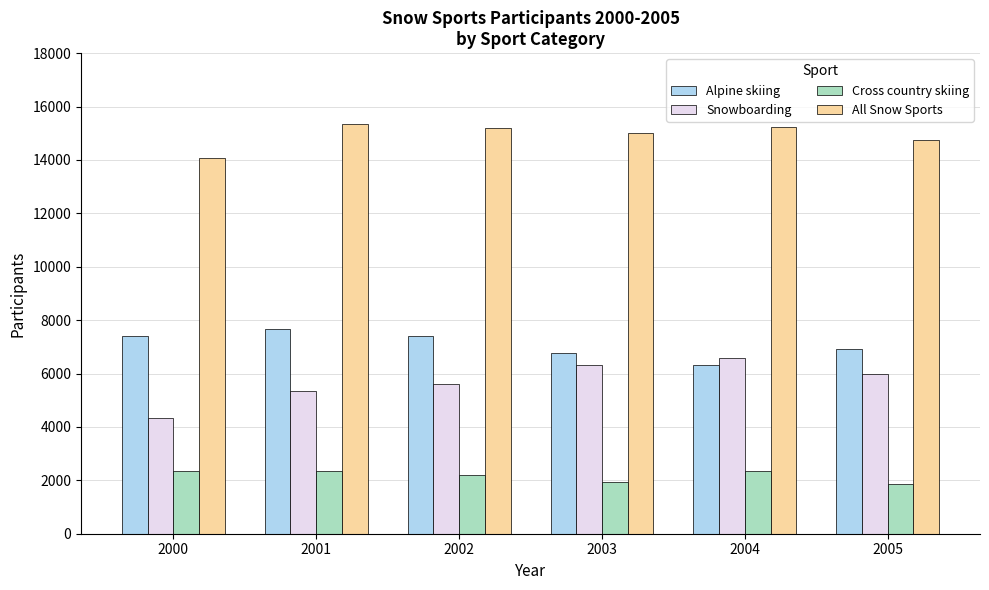

Is it true that All Snow Sports equals 21064 at 2004?

False